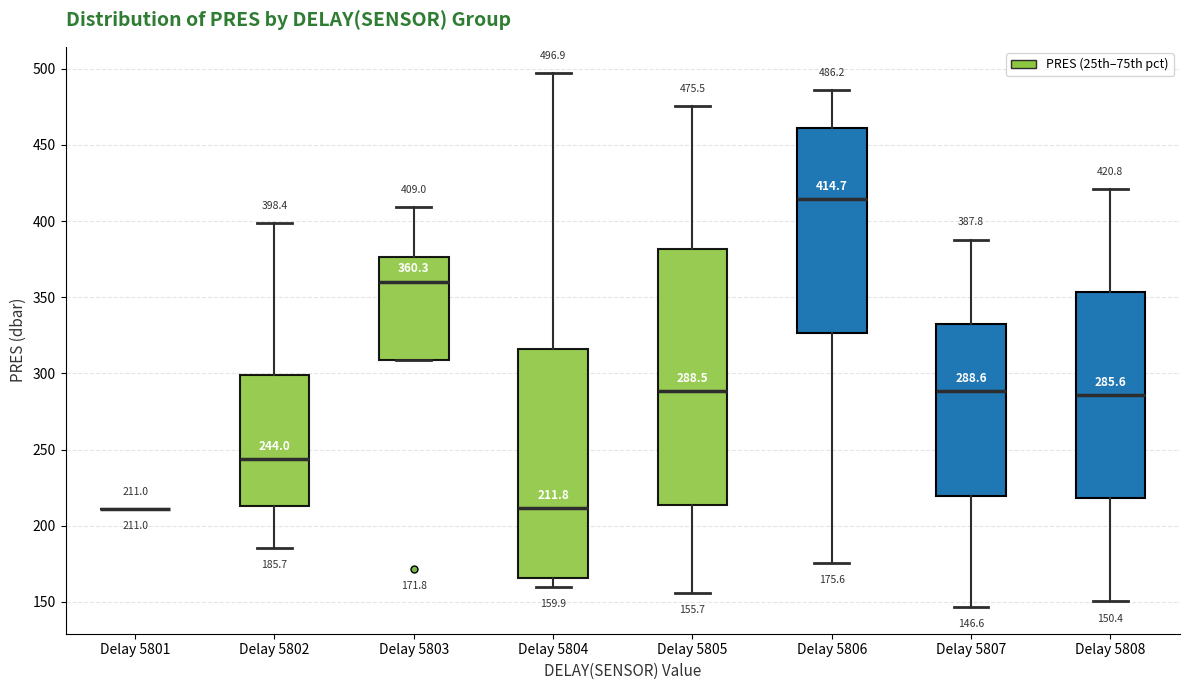

Which box is the tallest, from its lower edge to its upper edge?

Delay 5805